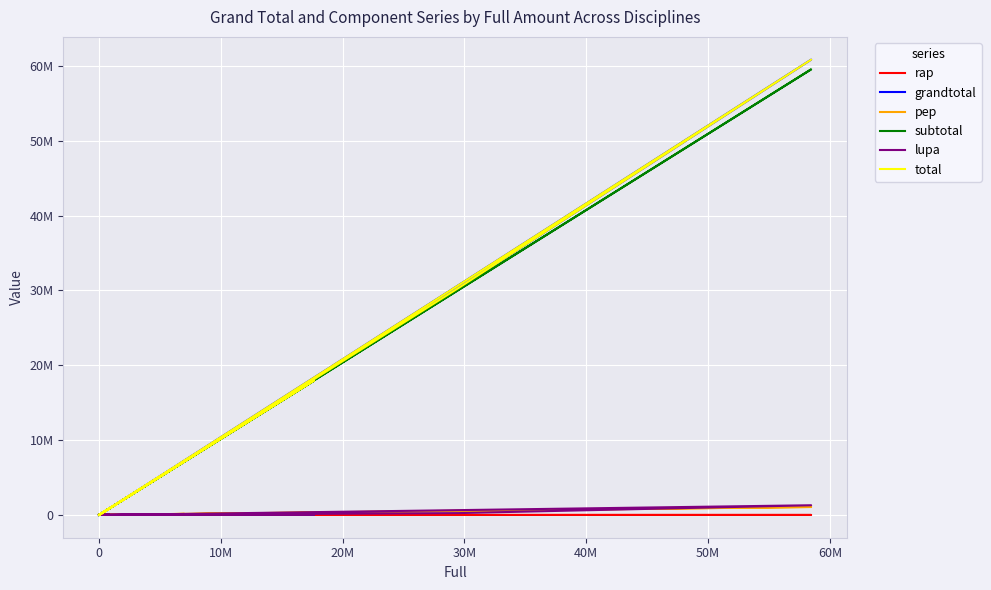

What is the label of the 13th point from the left?

12